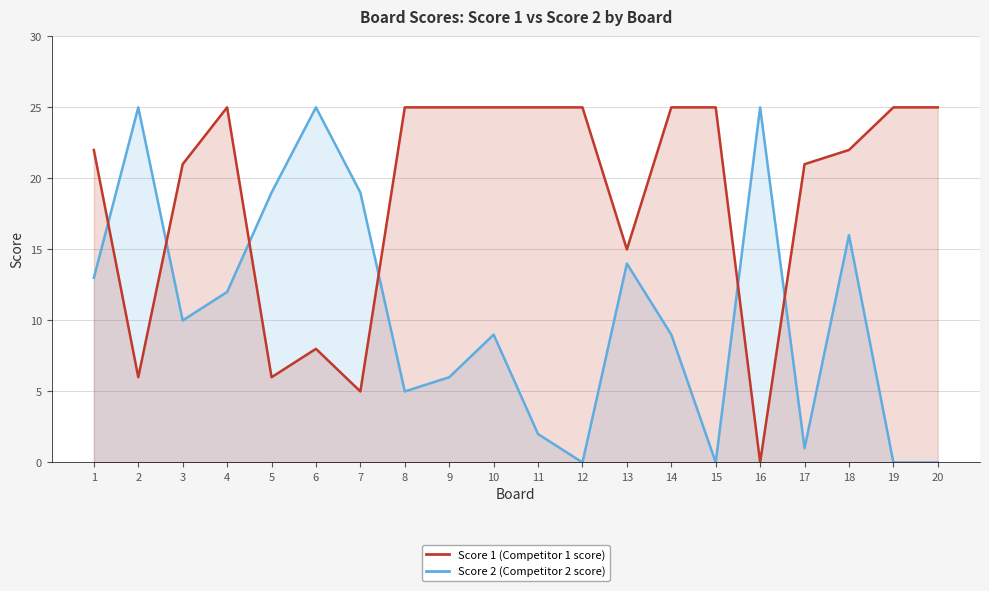

The Score 2 series shows 25 at 6. True or false?

True